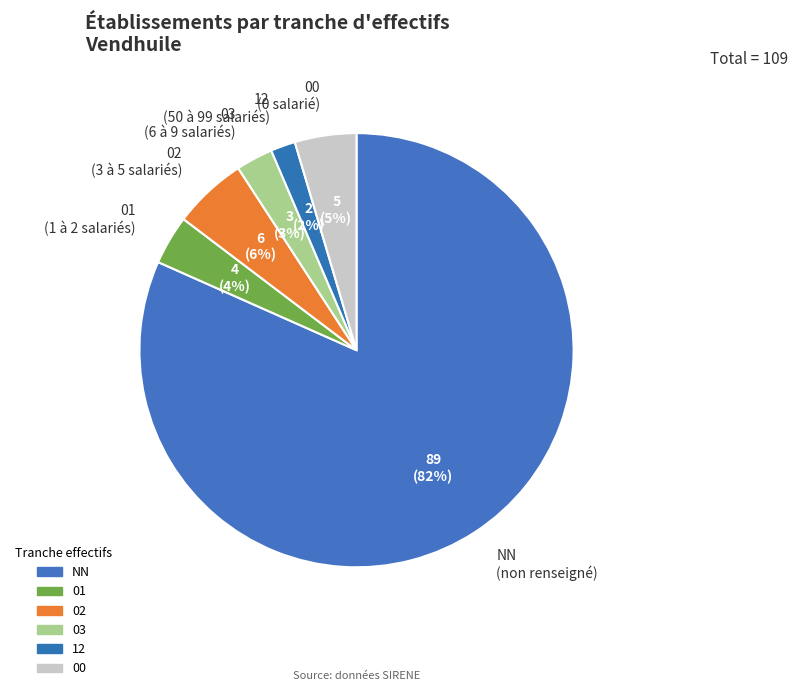

What is the smallest slice in the pie chart?

12